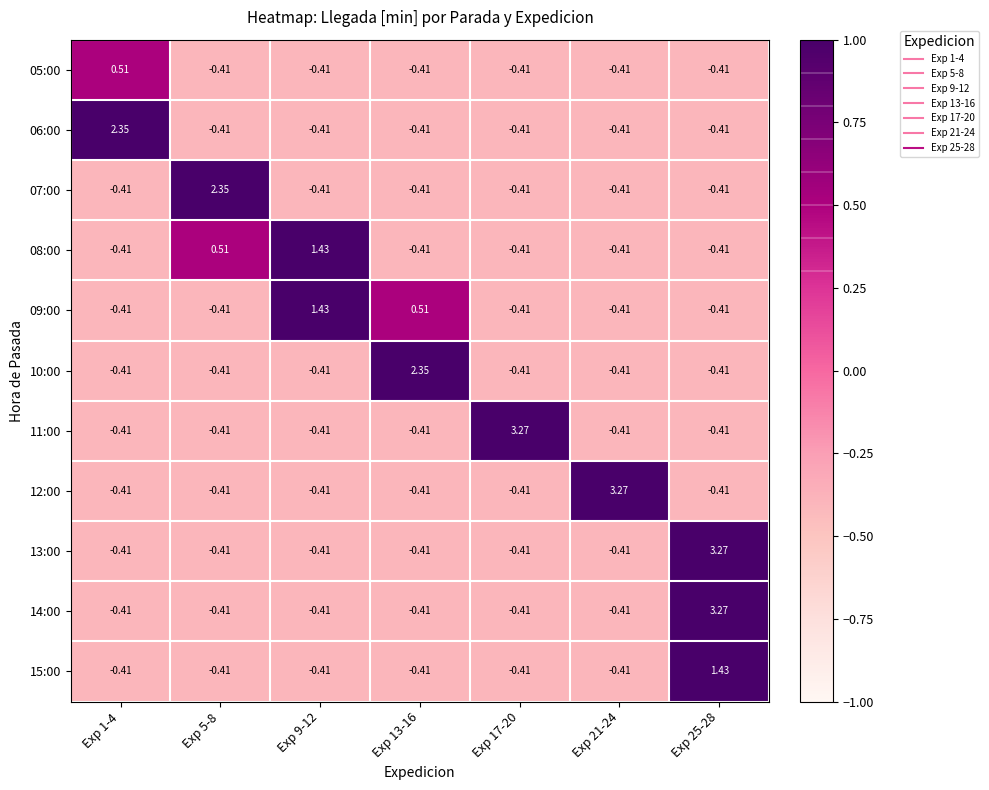

Reading left to right, transcribe all the data shown in this chart.

05:00: Exp 1-4=0.5	Exp 5-8=-0.4	Exp 9-12=-0.4	Exp 13-16=-0.4	Exp 17-20=-0.4	Exp 21-24=-0.4	Exp 25-28=-0.4
06:00: Exp 1-4=2.4	Exp 5-8=-0.4	Exp 9-12=-0.4	Exp 13-16=-0.4	Exp 17-20=-0.4	Exp 21-24=-0.4	Exp 25-28=-0.4
07:00: Exp 1-4=-0.4	Exp 5-8=2.4	Exp 9-12=-0.4	Exp 13-16=-0.4	Exp 17-20=-0.4	Exp 21-24=-0.4	Exp 25-28=-0.4
08:00: Exp 1-4=-0.4	Exp 5-8=0.5	Exp 9-12=1.4	Exp 13-16=-0.4	Exp 17-20=-0.4	Exp 21-24=-0.4	Exp 25-28=-0.4
09:00: Exp 1-4=-0.4	Exp 5-8=-0.4	Exp 9-12=1.4	Exp 13-16=0.5	Exp 17-20=-0.4	Exp 21-24=-0.4	Exp 25-28=-0.4
10:00: Exp 1-4=-0.4	Exp 5-8=-0.4	Exp 9-12=-0.4	Exp 13-16=2.4	Exp 17-20=-0.4	Exp 21-24=-0.4	Exp 25-28=-0.4
11:00: Exp 1-4=-0.4	Exp 5-8=-0.4	Exp 9-12=-0.4	Exp 13-16=-0.4	Exp 17-20=3.3	Exp 21-24=-0.4	Exp 25-28=-0.4
12:00: Exp 1-4=-0.4	Exp 5-8=-0.4	Exp 9-12=-0.4	Exp 13-16=-0.4	Exp 17-20=-0.4	Exp 21-24=3.3	Exp 25-28=-0.4
13:00: Exp 1-4=-0.4	Exp 5-8=-0.4	Exp 9-12=-0.4	Exp 13-16=-0.4	Exp 17-20=-0.4	Exp 21-24=-0.4	Exp 25-28=3.3
14:00: Exp 1-4=-0.4	Exp 5-8=-0.4	Exp 9-12=-0.4	Exp 13-16=-0.4	Exp 17-20=-0.4	Exp 21-24=-0.4	Exp 25-28=3.3
15:00: Exp 1-4=-0.4	Exp 5-8=-0.4	Exp 9-12=-0.4	Exp 13-16=-0.4	Exp 17-20=-0.4	Exp 21-24=-0.4	Exp 25-28=1.4